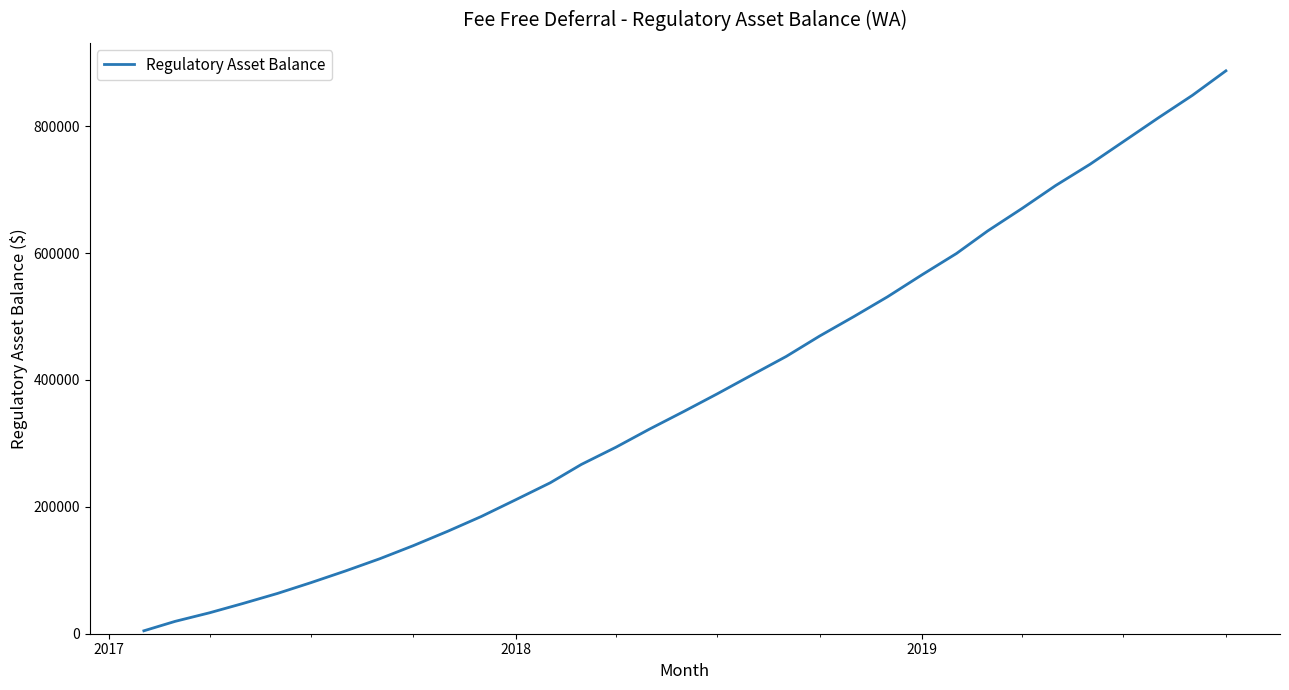

What is the minimum value shown in the chart?

4601.0